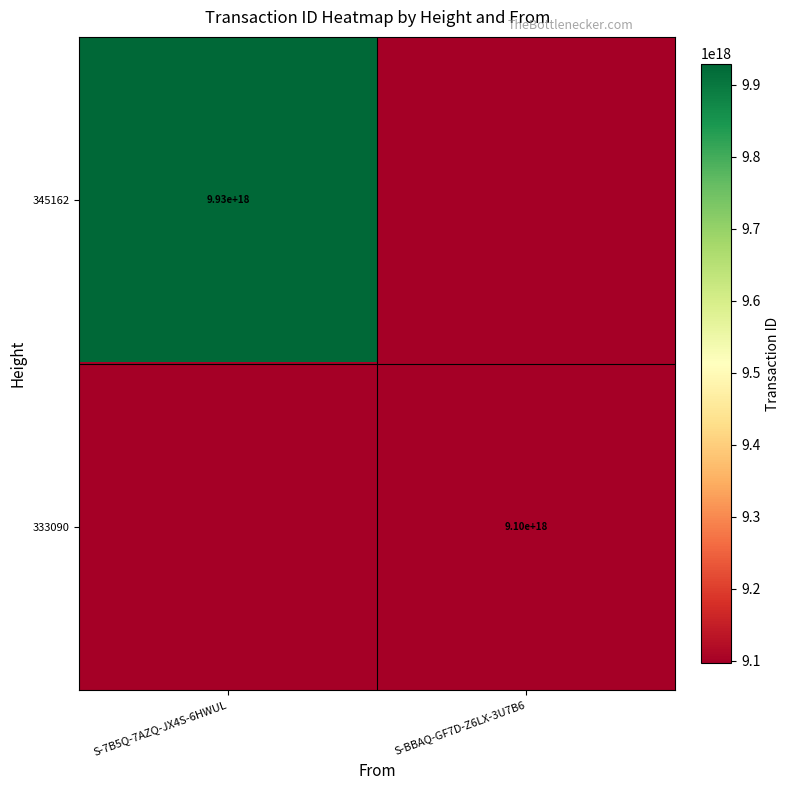

The value of 333090 at S-BBAQ-GF7D-Z6LX-3U7B6 is 15443058656375640064. True or false?

False